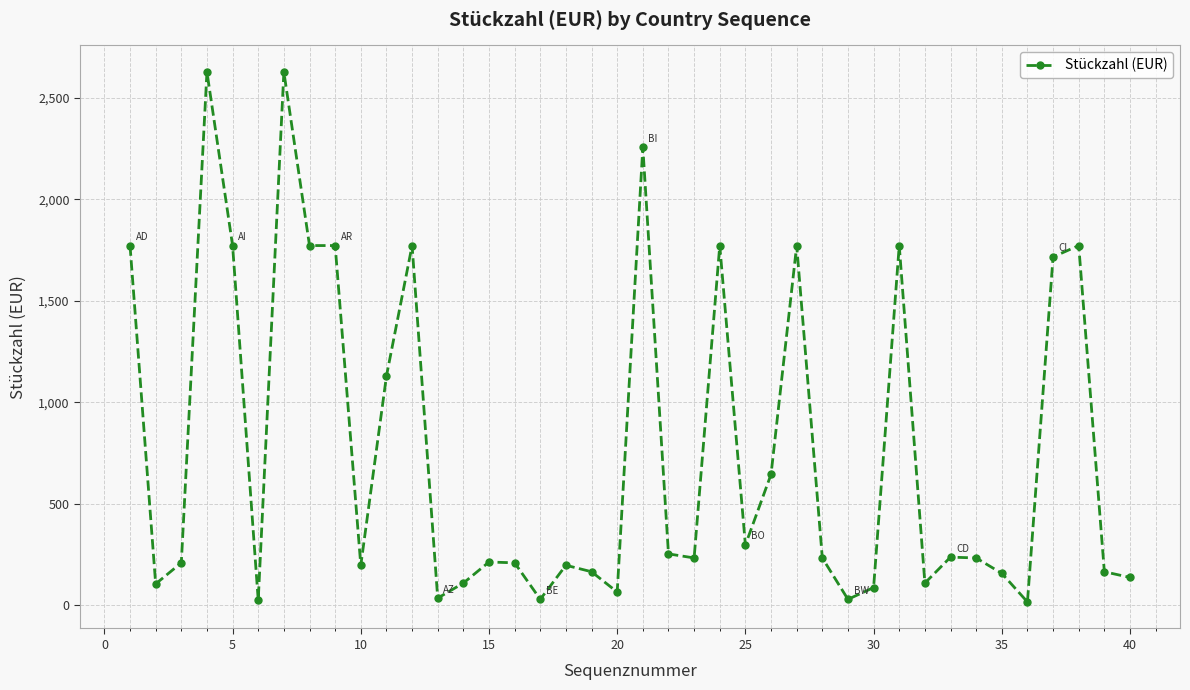

What is the maximum value shown in the chart?

2628